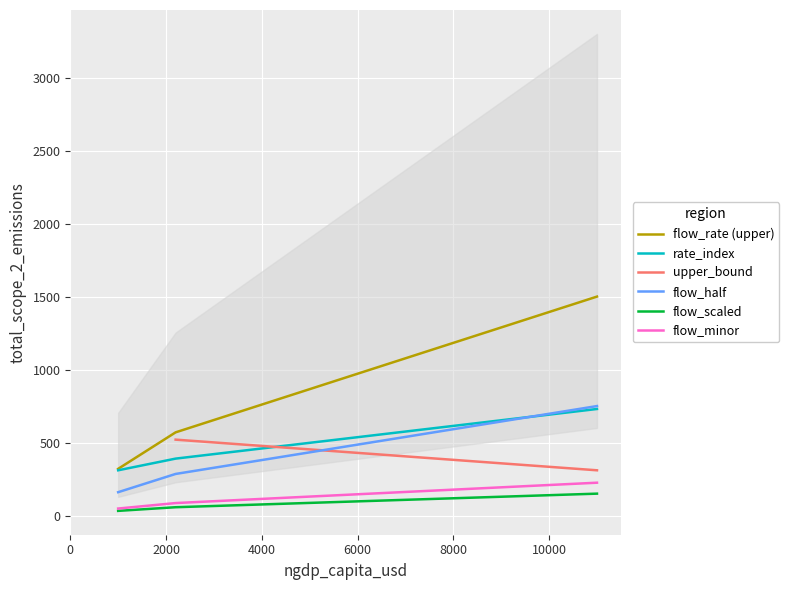

What is the maximum value for flow_rate (upper)?

1500.0